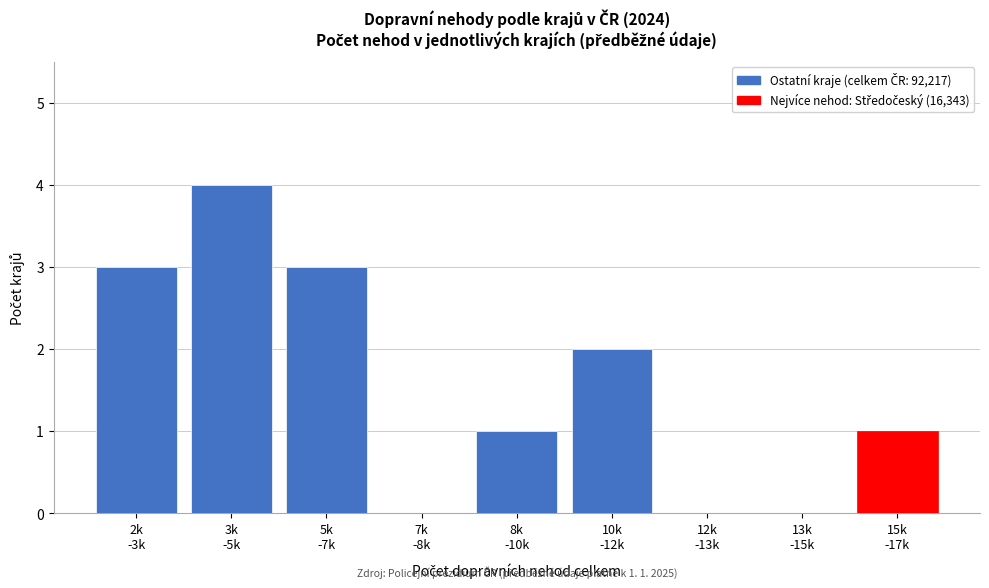

What is the sum of all values?

14